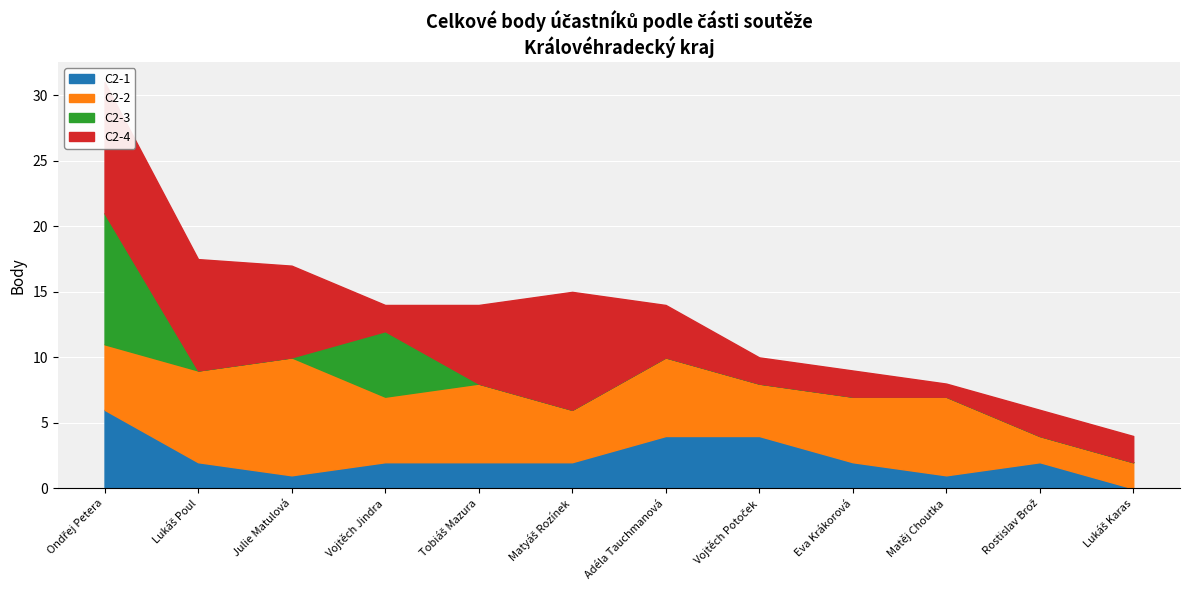

List the labels in order of C2-4 value, largest first.

Ondřej Petera, Matyáš Rozínek, Lukáš Poul, Julie Matulová, Tobiáš Mazura, Adéla Tauchmanová, Vojtěch Jindra, Vojtěch Potoček, Eva Krákorová, Rostislav Brož, Lukáš Karas, Matěj Choutka